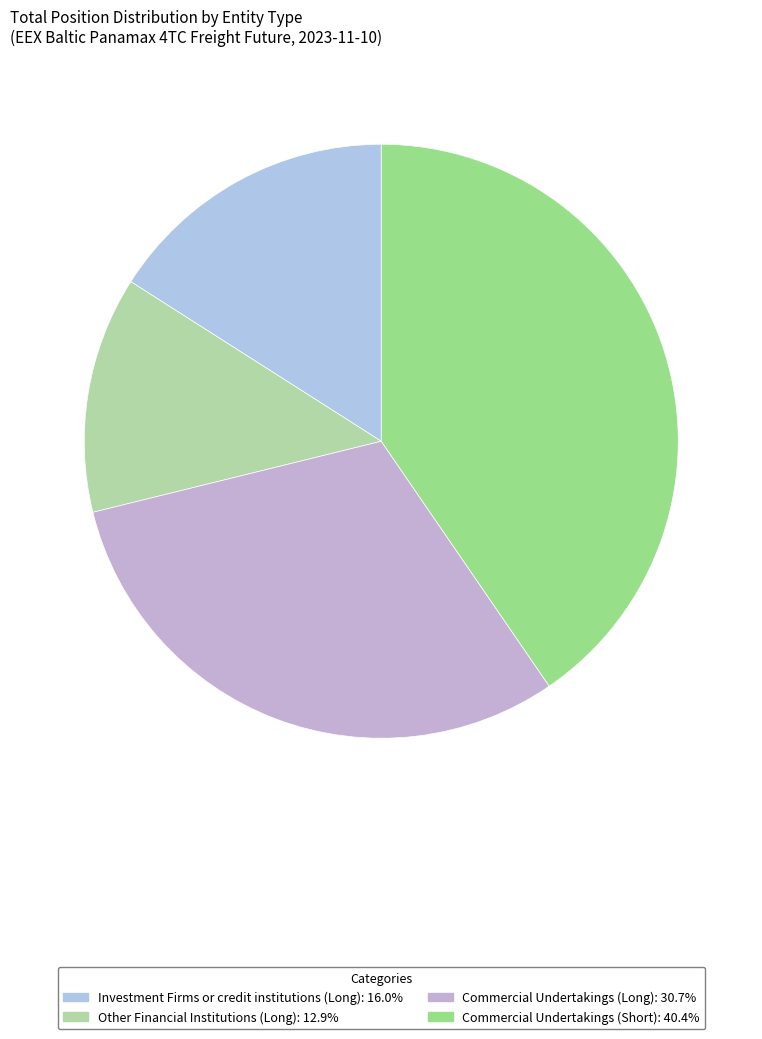

How many slices are in this pie chart?

4